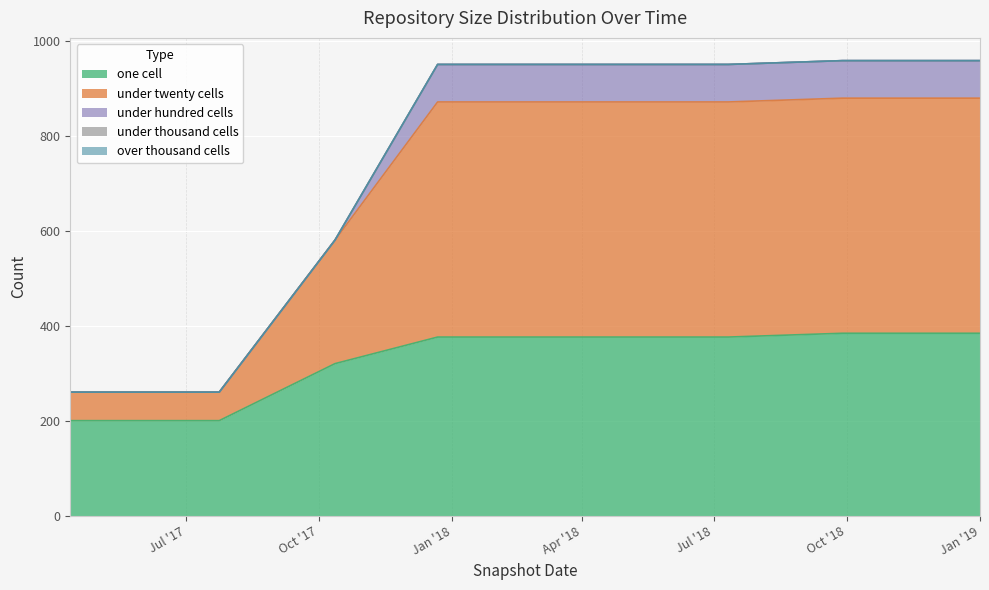

At which label does under_twenty_cells reach its minimum?

2017-04-12